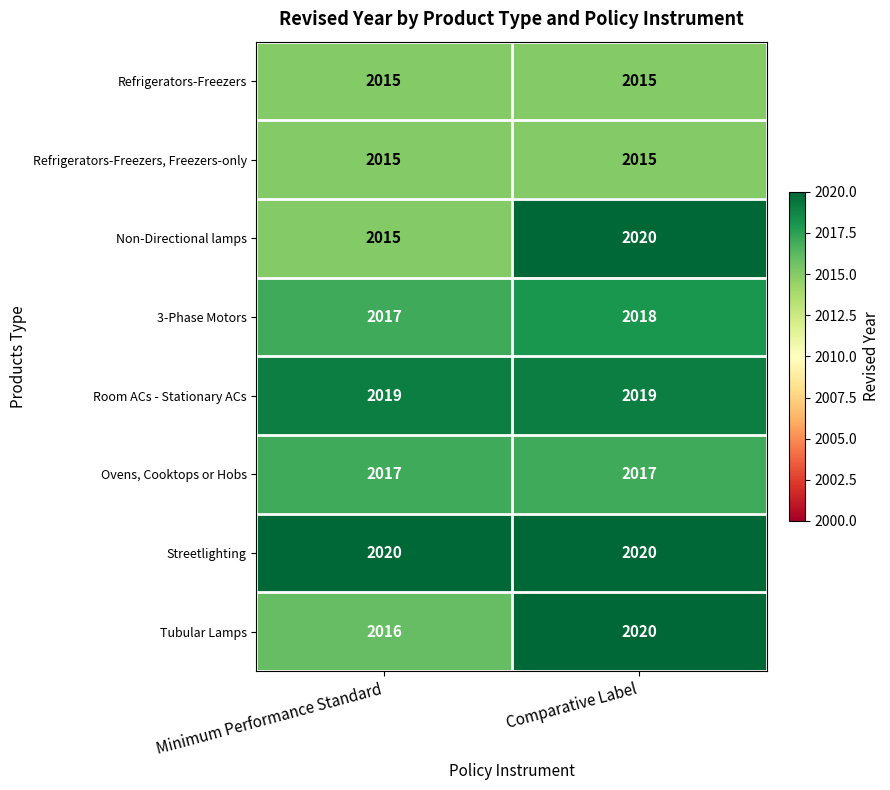

Where is Non-Directional lamps nearest to the value 2017?

Minimum Performance Standard